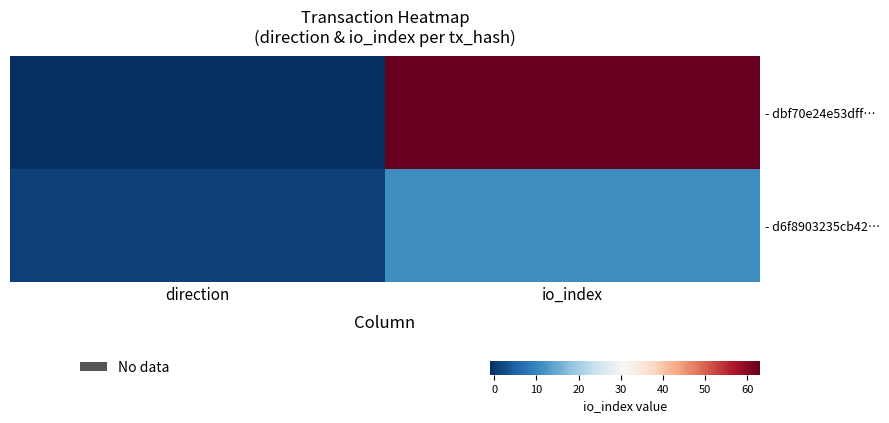

Which has a higher value, direction or io_index?

io_index